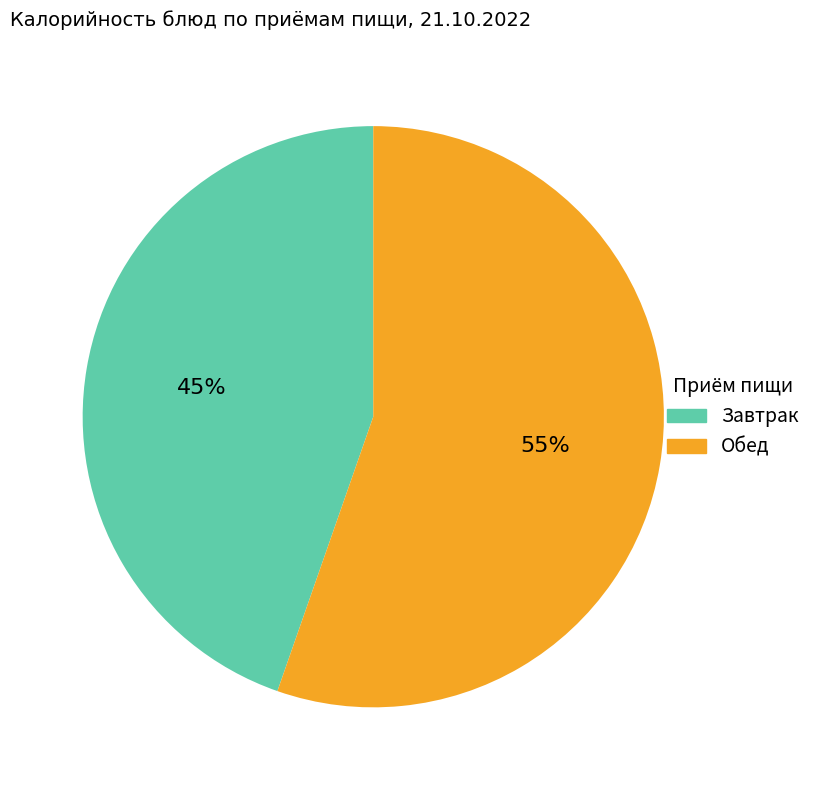

What is the ratio of the value at Обед to the value at Завтрак?

1.2